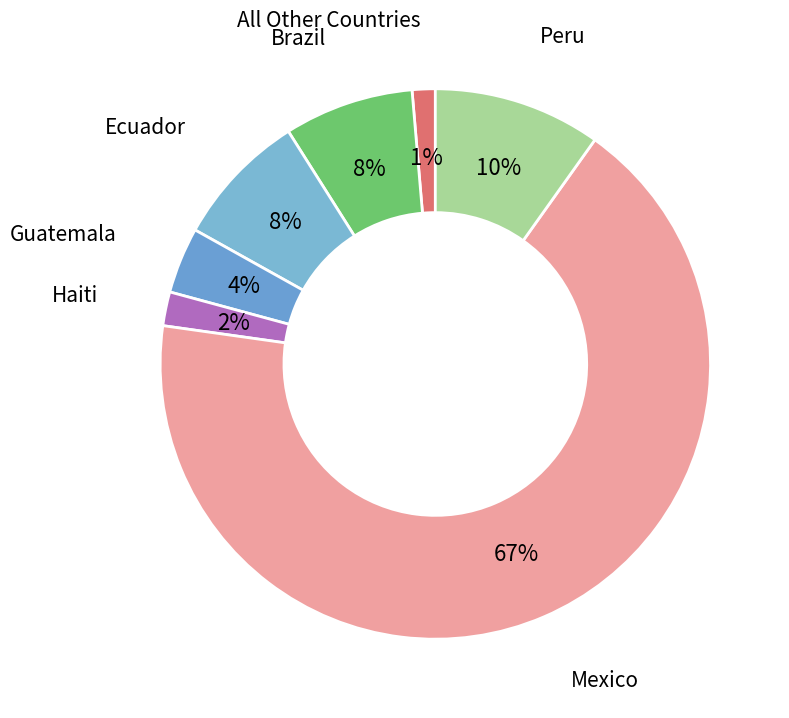

Count the number of slices in the pie.

7